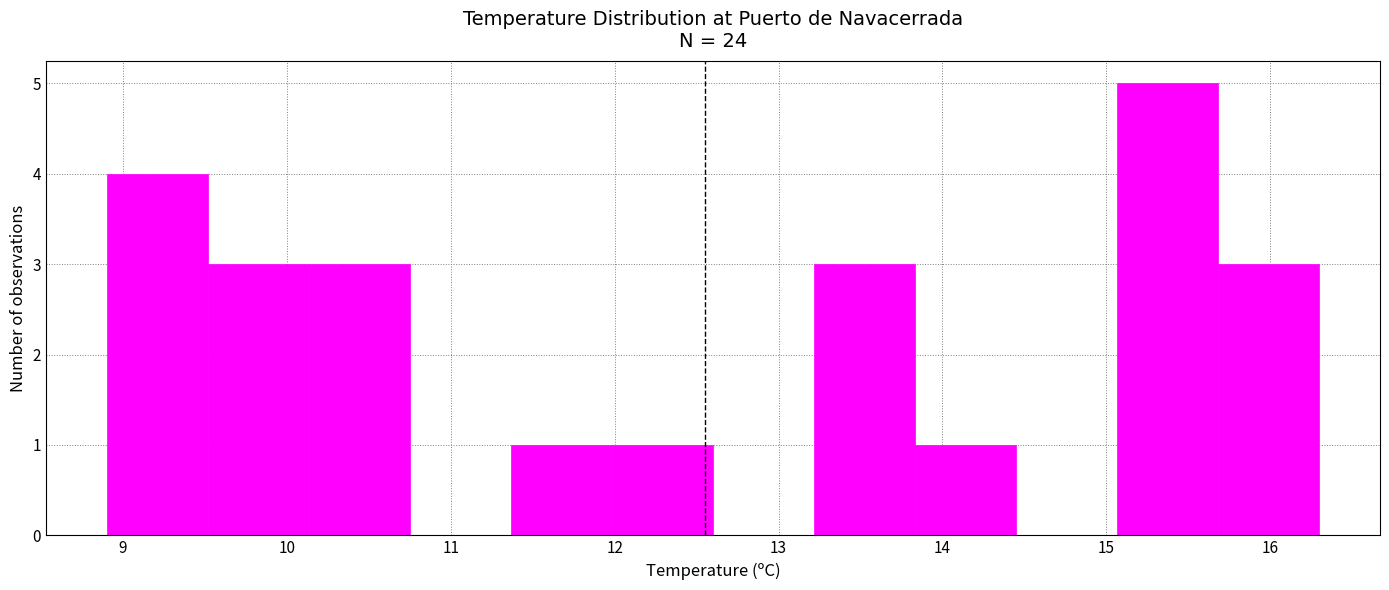

Over which range of the x-axis is the bar tallest?

15.1 to 15.7